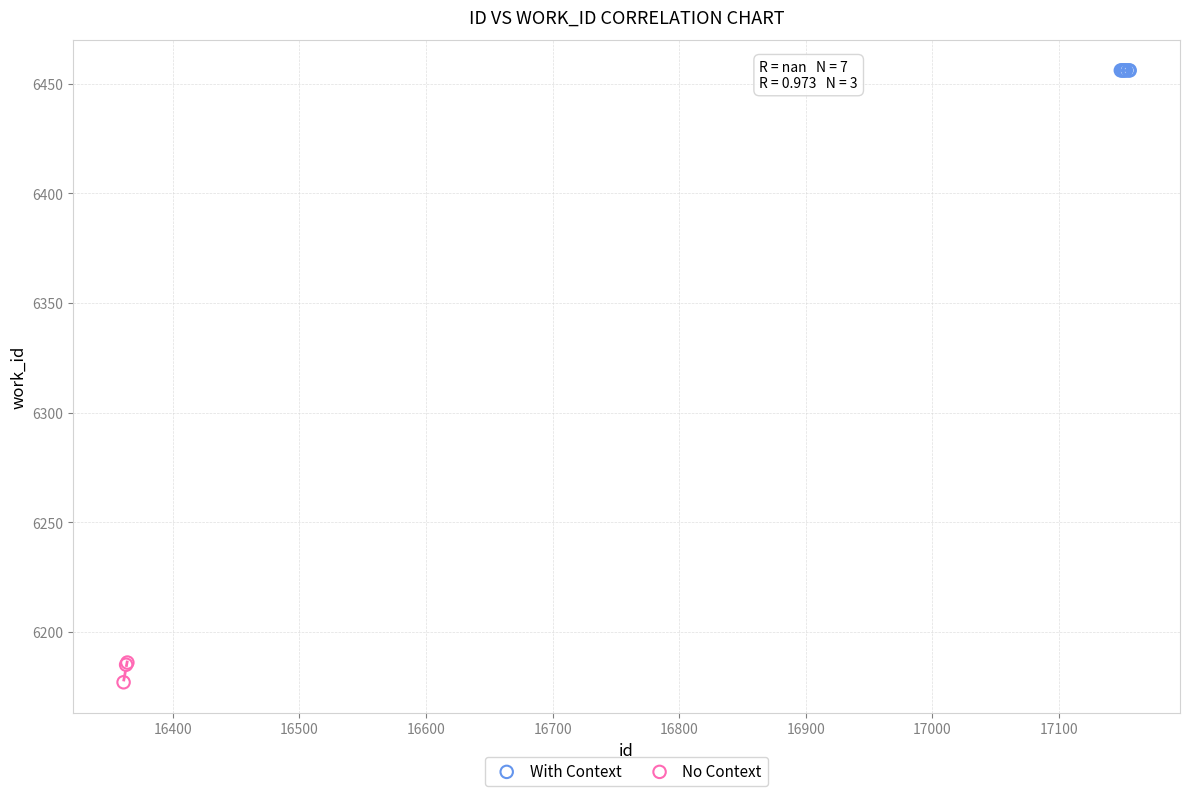

Which series reaches the maximum Y coordinate?

With Context